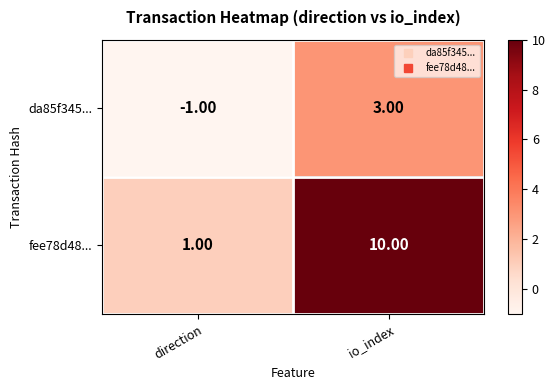

Which label corresponds to the largest value in the chart?

io_index